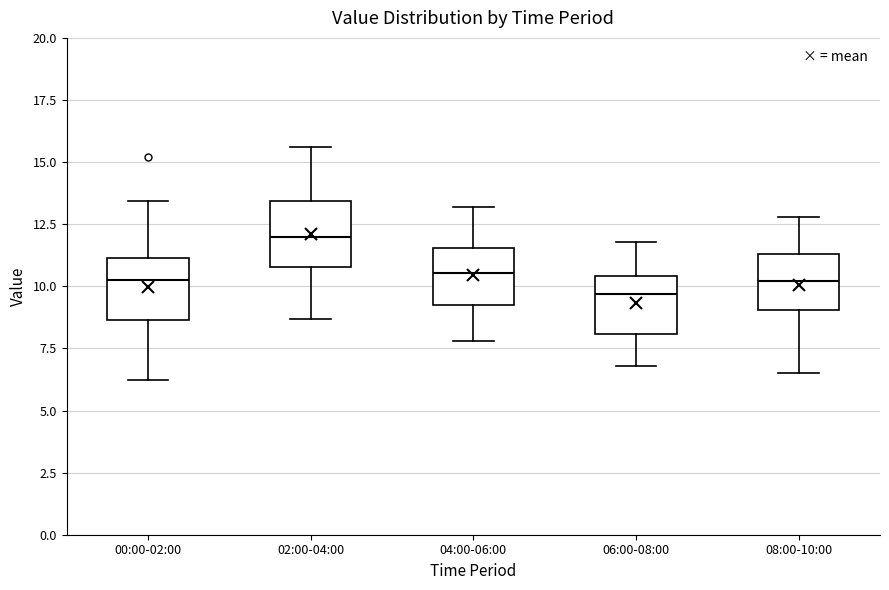

Reading left to right, read every box against the y-axis: the position of its median line, the range the box covers, and the ends of its whiskers. The values are not printed on the chart, so give them approximately, as read against the axis.

00:00-02:00: median 10.0, box 8.5 to 11.0, whiskers 6.0 to 13.5
02:00-04:00: median 12.0, box 11.0 to 13.5, whiskers 8.5 to 15.5
04:00-06:00: median 10.5, box 9.5 to 11.5, whiskers 8.0 to 13.0
06:00-08:00: median 9.5, box 8.0 to 10.5, whiskers 7.0 to 12.0
08:00-10:00: median 10.0, box 9.0 to 11.5, whiskers 6.5 to 13.0